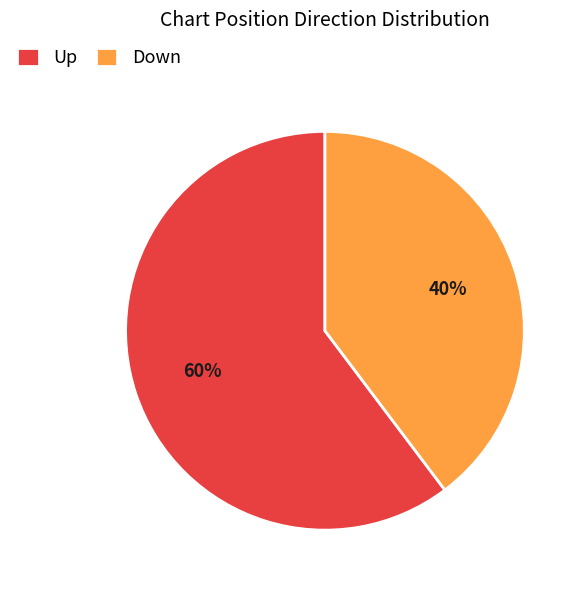

Do Up and Down together represent more than half of the pie?

Yes